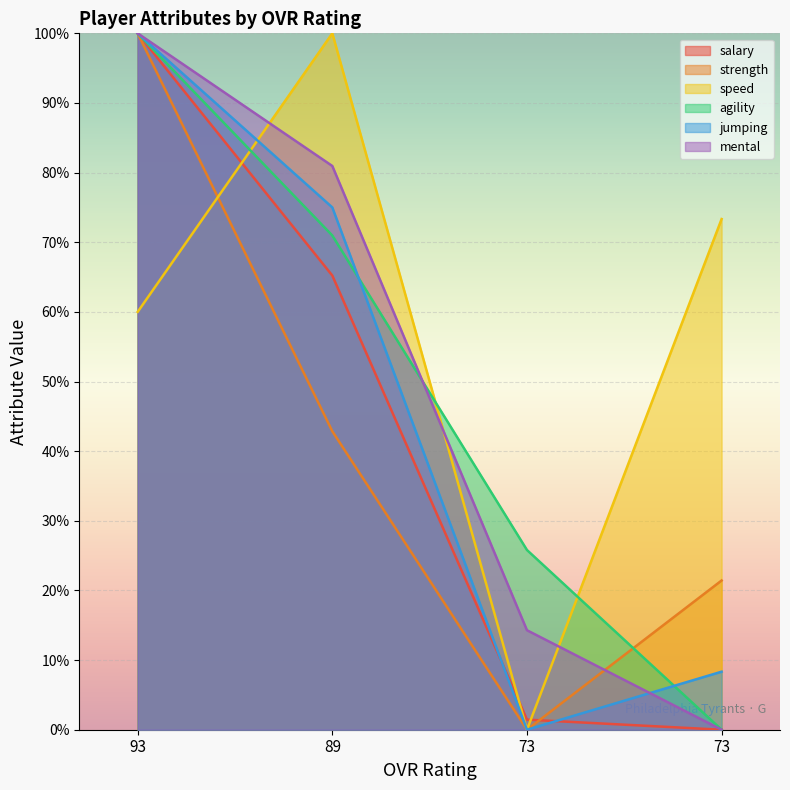

Which series changed the most between 93 and 73?

salary